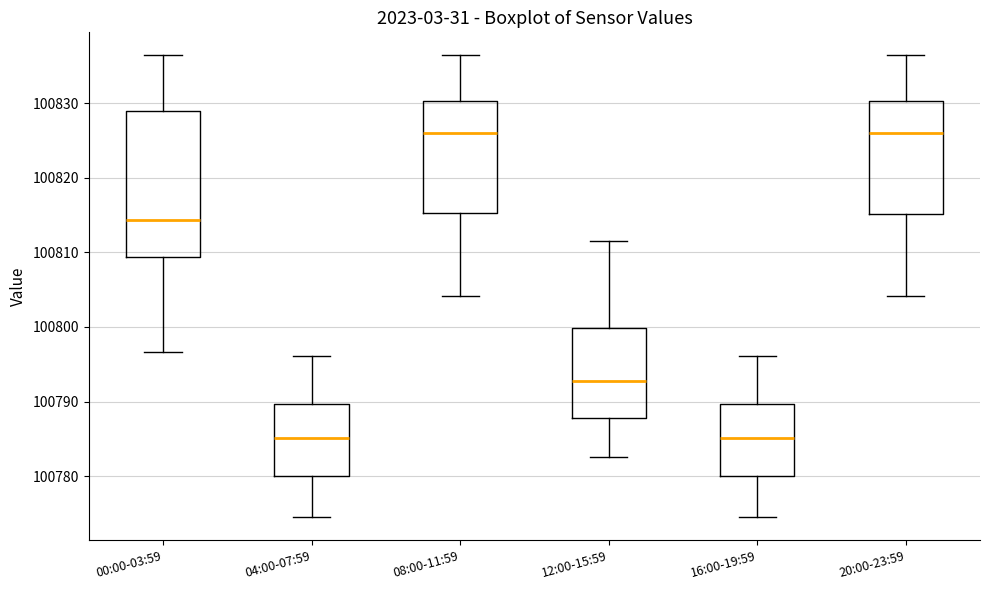

Comparing the boxes themselves (not the whiskers), which one is the tallest?

00:00-03:59